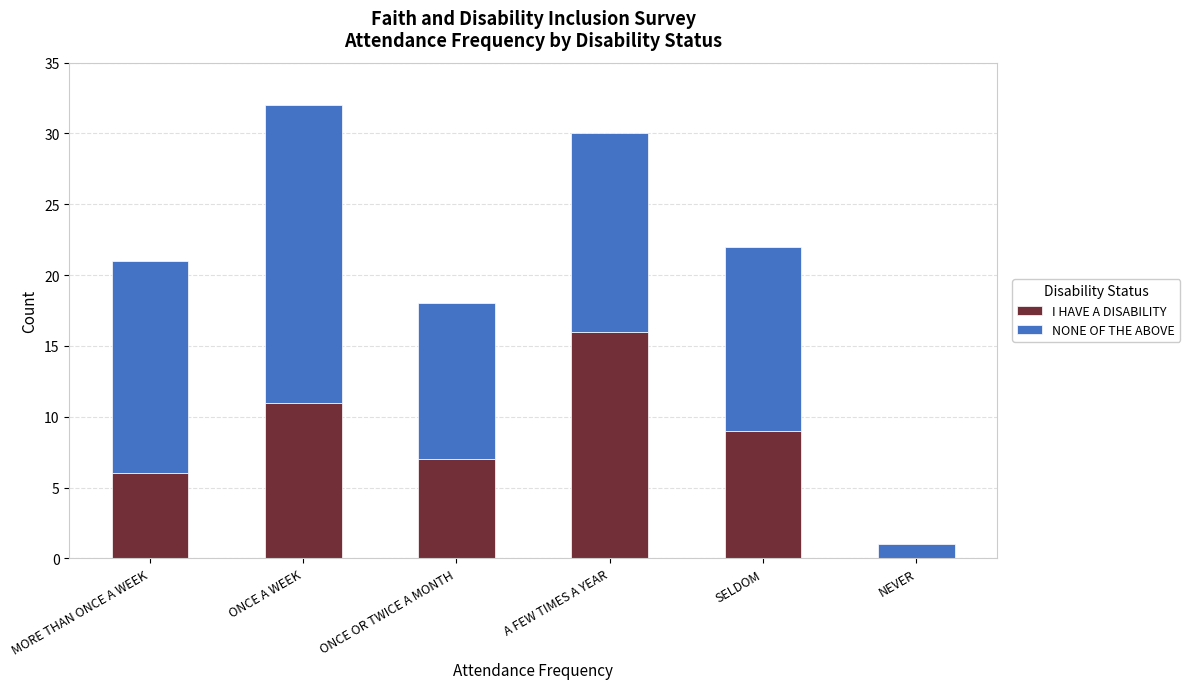

What is the approximate value of I HAVE A DISABILITY at ONCE OR TWICE A MONTH, to the nearest 5?

5